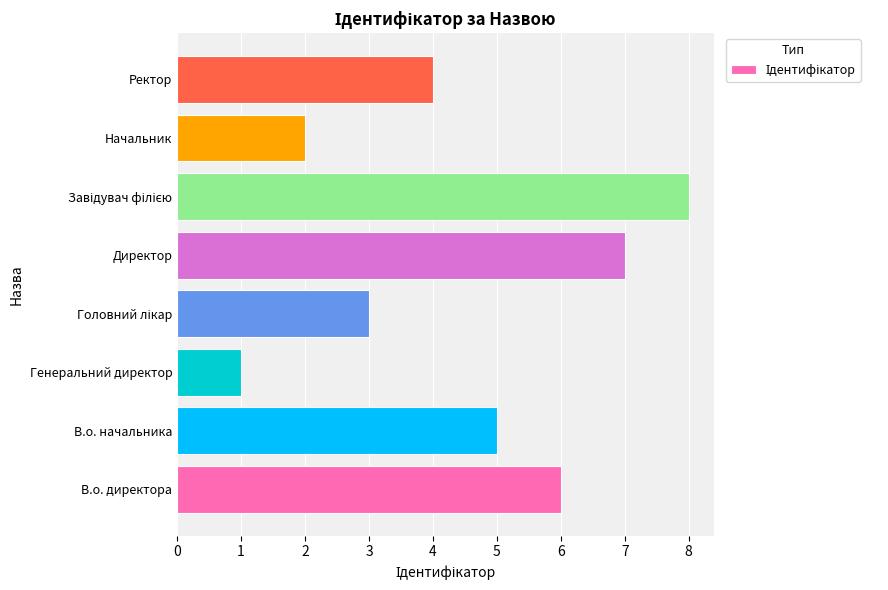

Which has a higher value, В.о. директора or Ректор?

В.о. директора